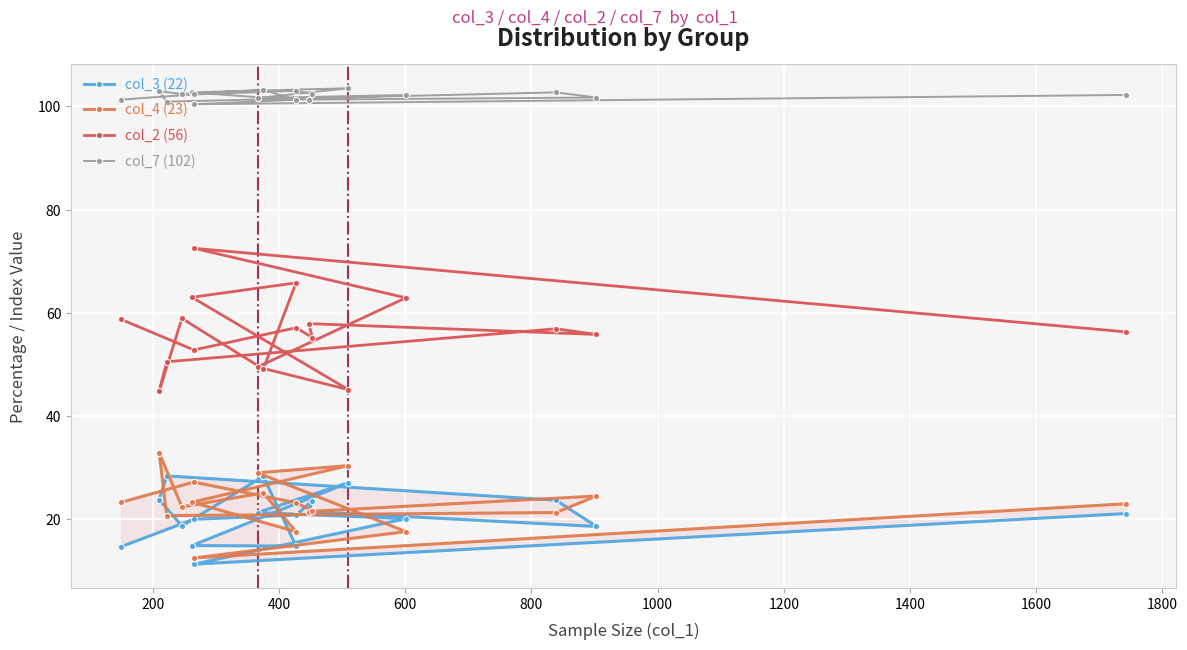

In col_2 (56), how many points are lower than both neighbors (excluding endpoints)?

6